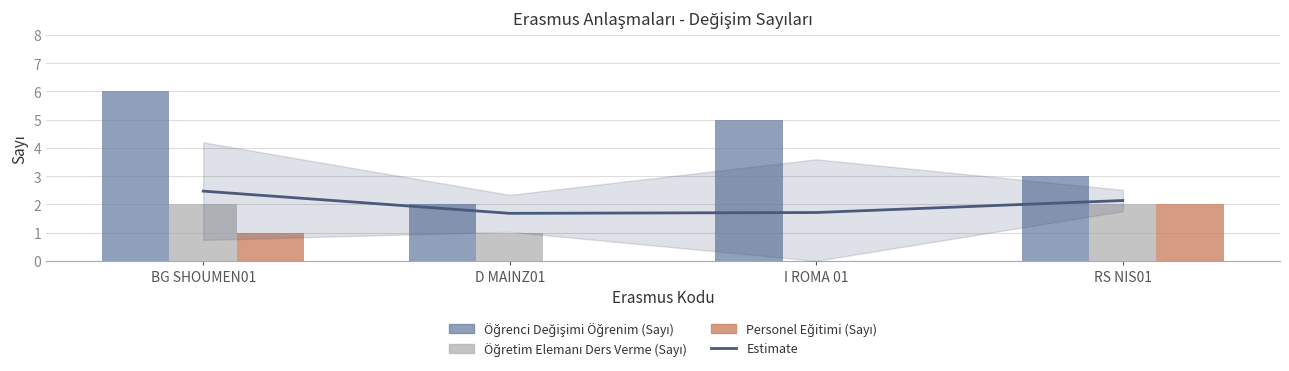

List the labels in order of Öğretim Elemanı Ders Verme (Sayı) value, largest first.

BG SHOUMEN01, RS NIS01, D MAINZ01, I ROMA 01